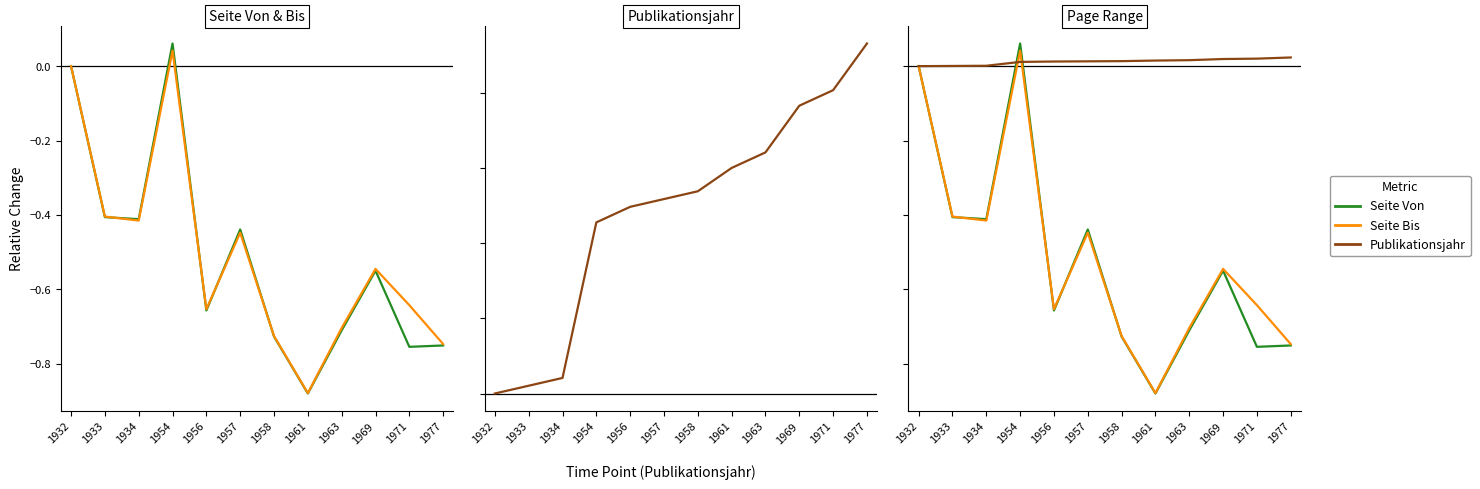

How many times do Seite Bis and Seite Von cross each other?

4